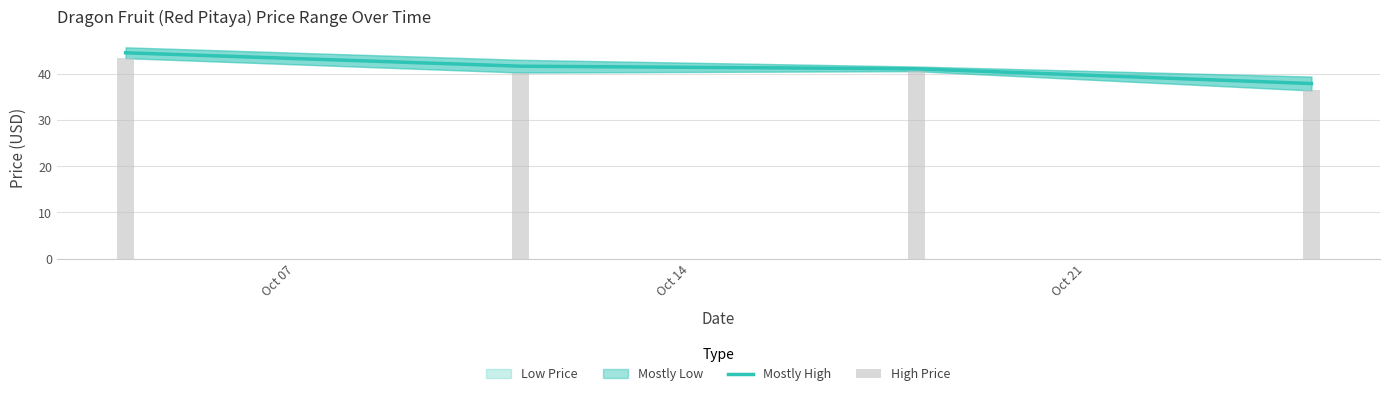

What is the lowest value of the Mostly High series?

37.9